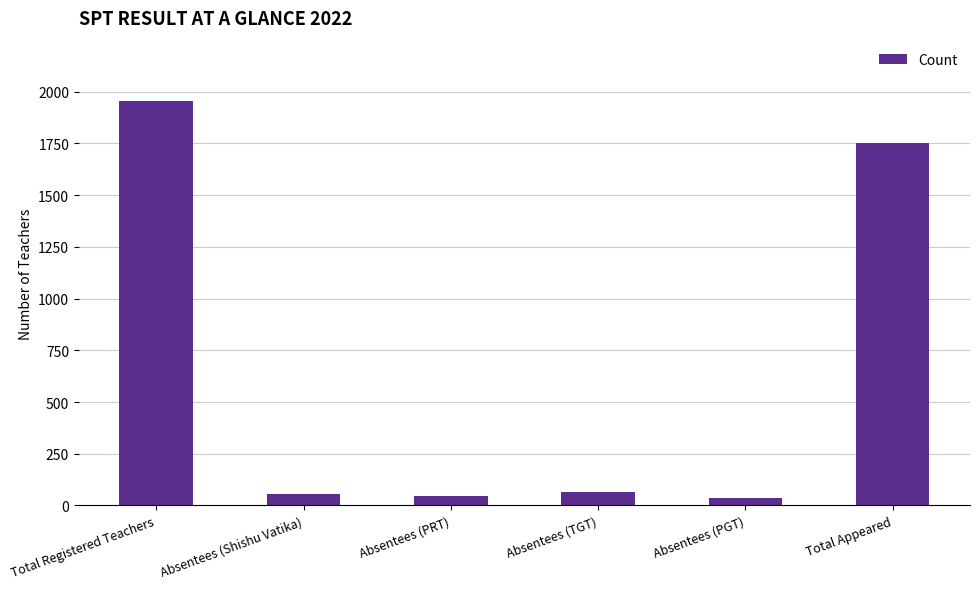

What is the difference between the second highest and second lowest values?

1704